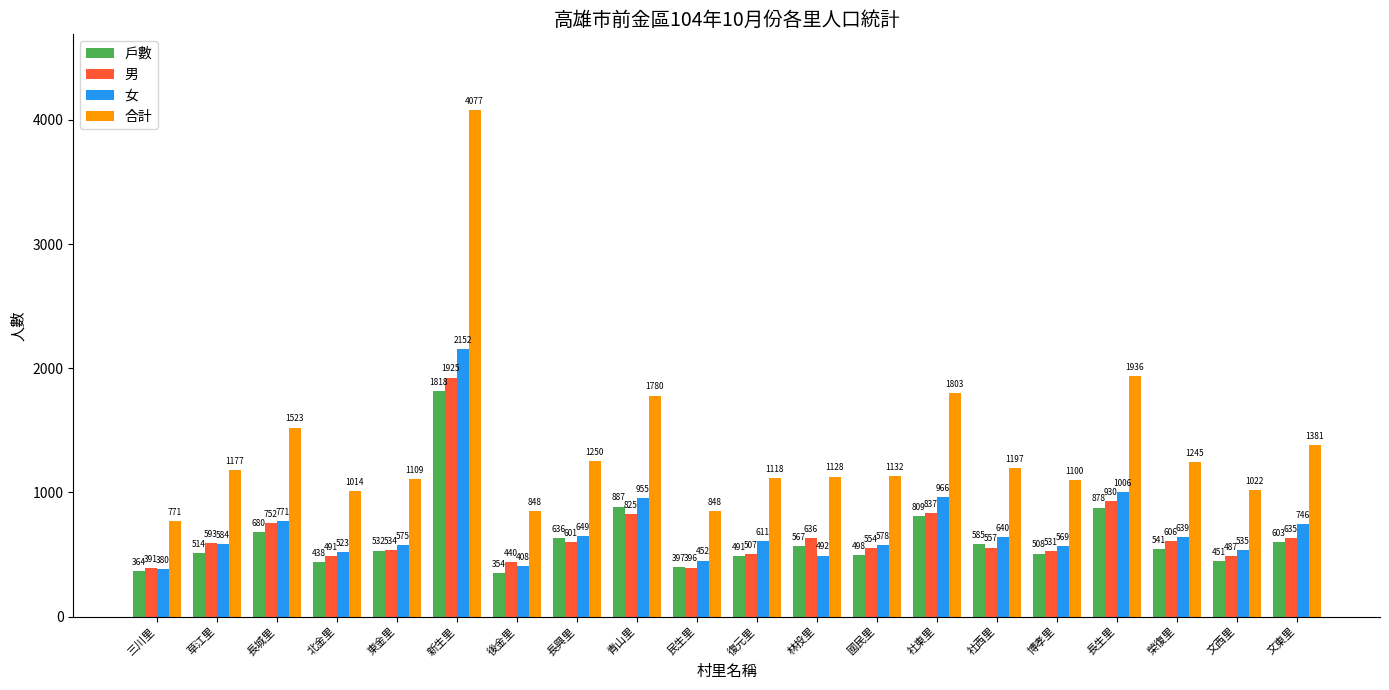

Rank the categories by 男 value from lowest to highest.

三川里, 民生里, 後金里, 文西里, 北金里, 復元里, 博孝里, 東金里, 國民里, 社西里, 草江里, 長興里, 榮復里, 文東里, 林投里, 長城里, 青山里, 社東里, 長生里, 新生里